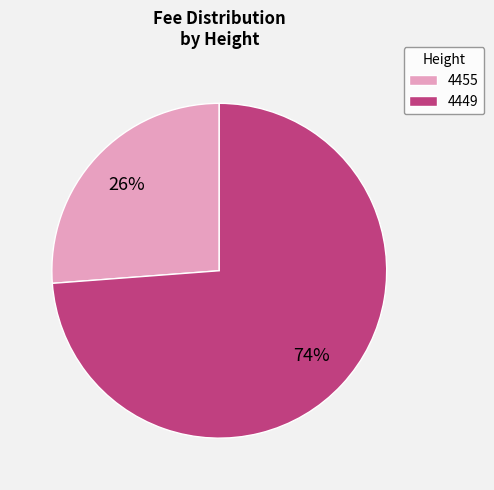

To the nearest percent, what is the average slice percentage?

50%